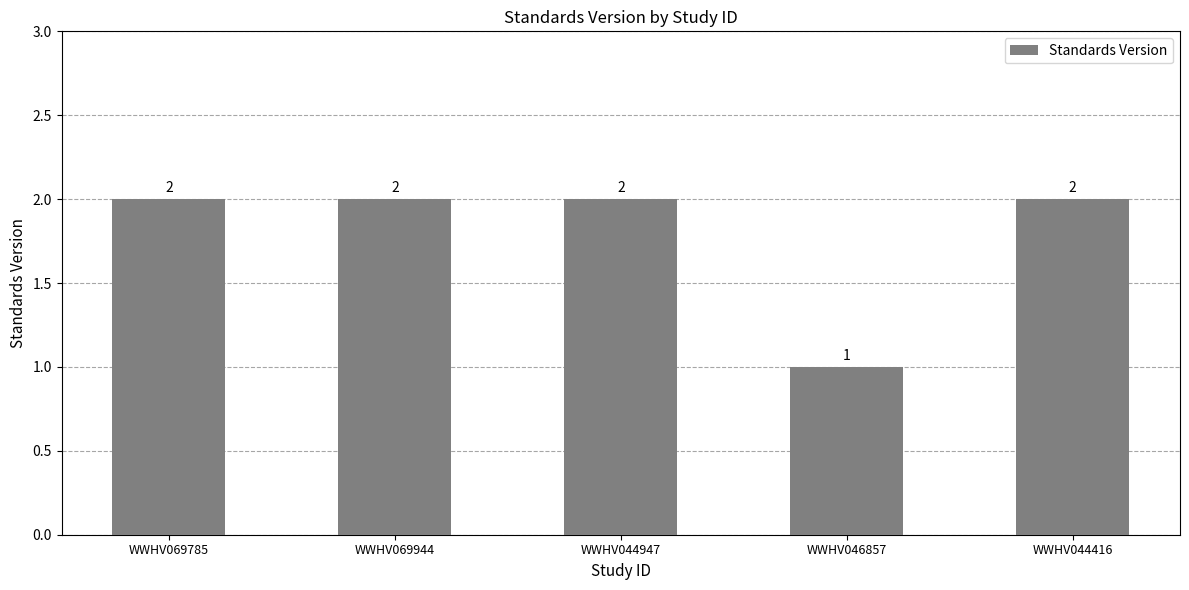

Reading left to right, extract all data points from this chart.

2	2	2	1	2